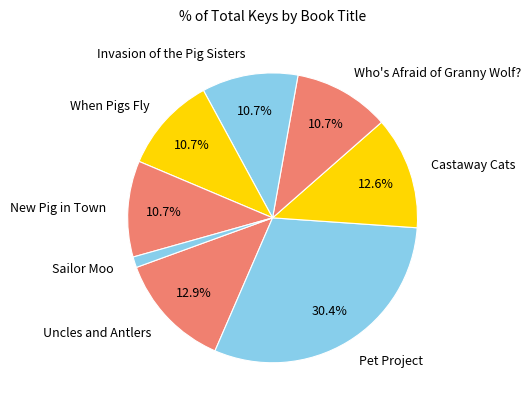

True or false: Sailor Moo accounts for 1% of the total.

True